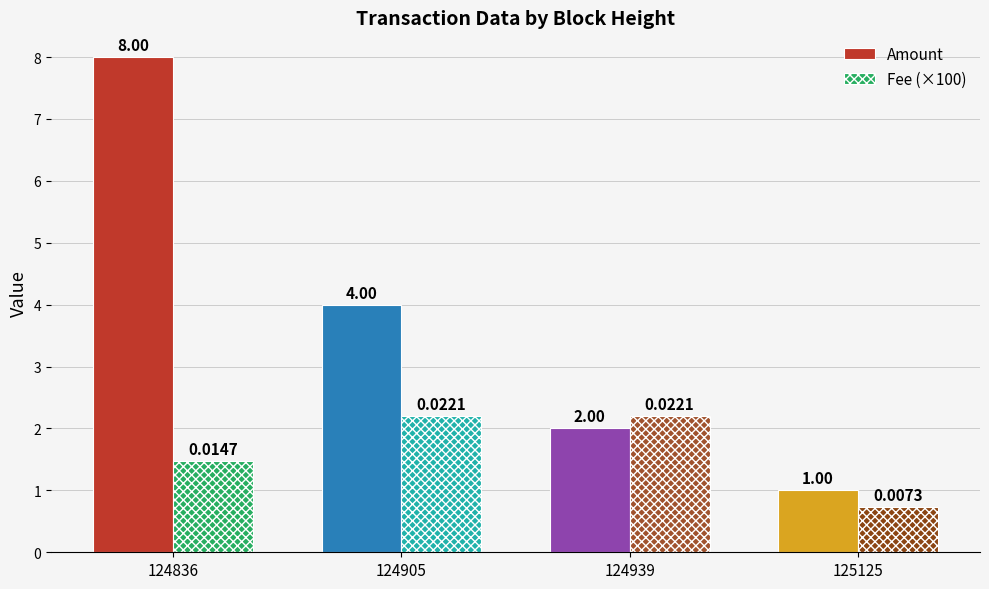

Rank the series at 124836 from lowest to highest value.

Fee (×100), Amount